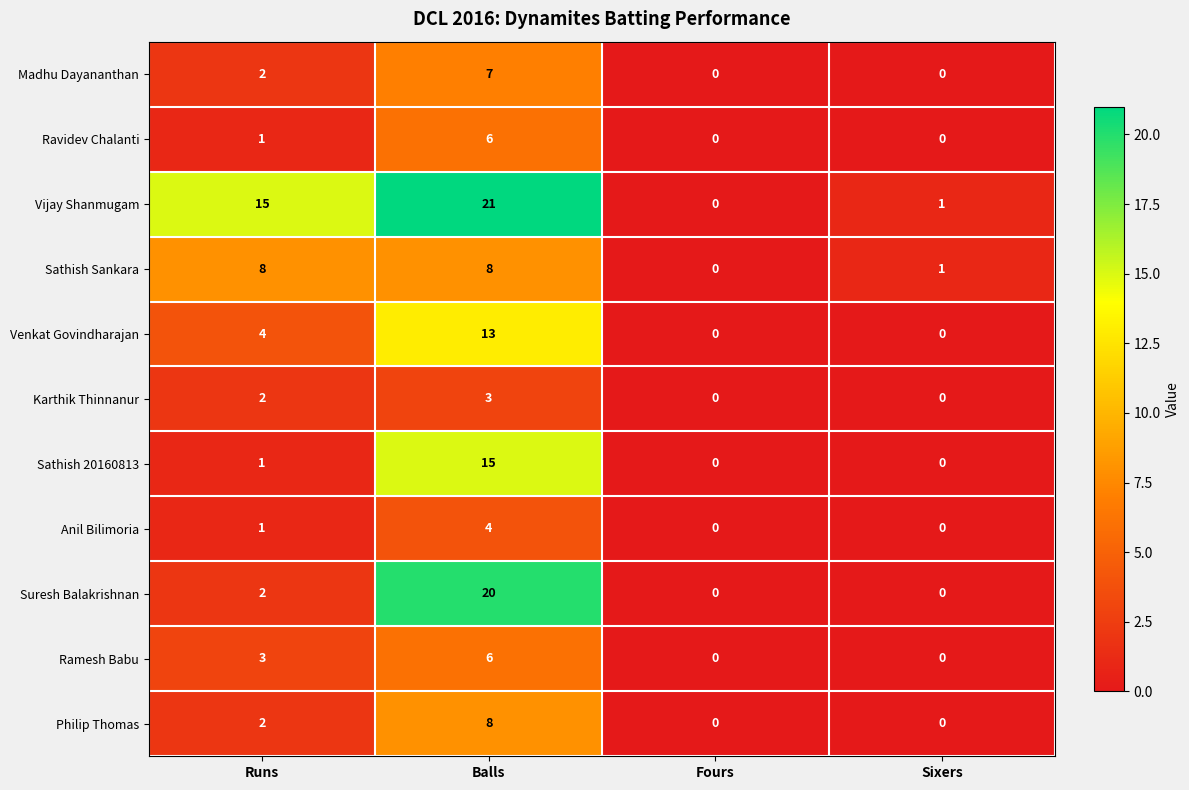

Which series has the largest range (max minus min)?

Vijay Shanmugam